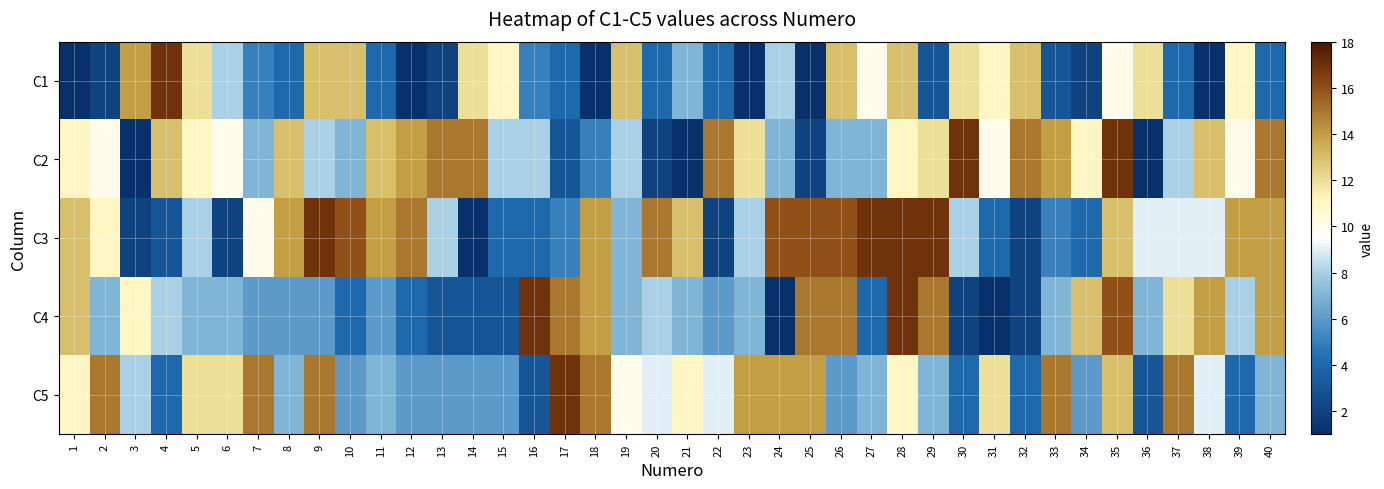

What is the total value across all series at 17?

44